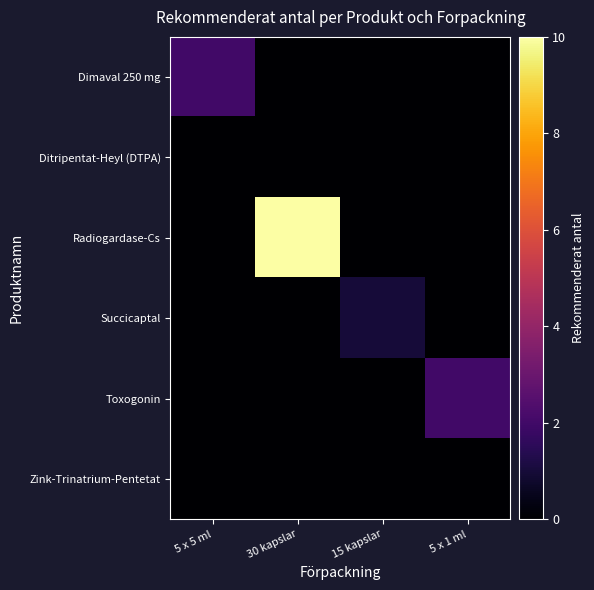

Which has a higher value, 5 x 5 ml or 15 kapslar?

5 x 5 ml